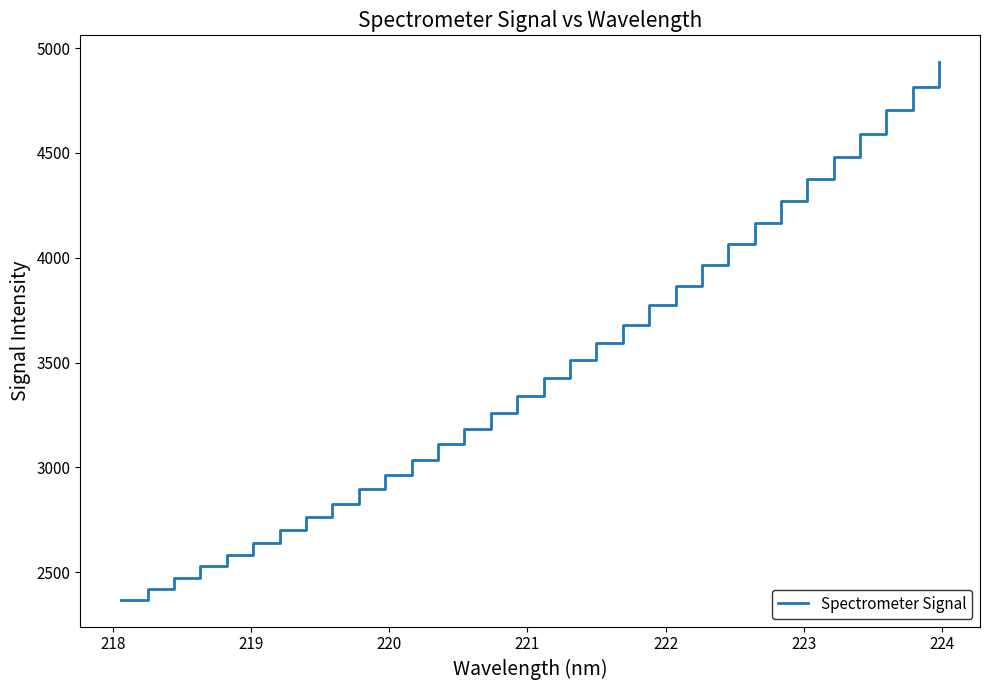

What is the greatest value displayed?

4932.9